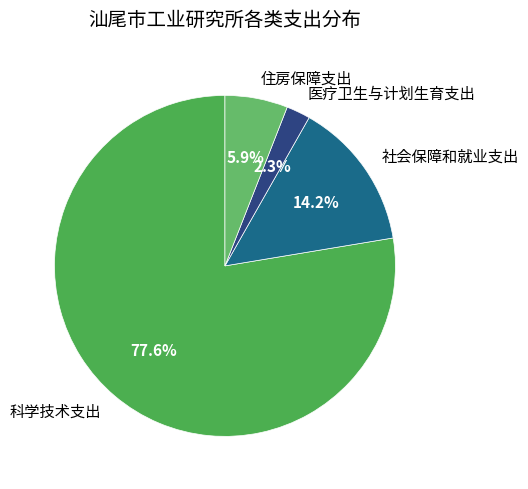

Is the sum of 住房保障支出 and 科学技术支出 greater than half?

Yes